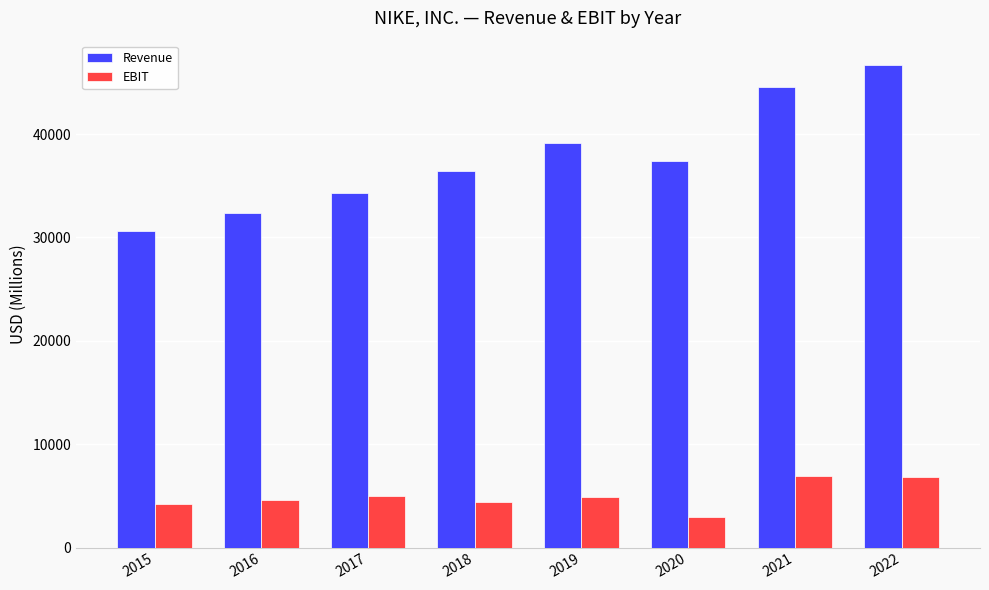

What is the difference between the Revenue values at 2016 and 2022?

14334